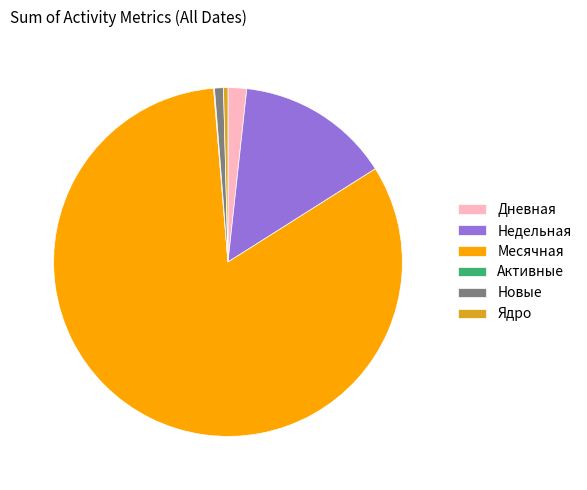

True or false: Месячная accounts for 83% of the total.

True